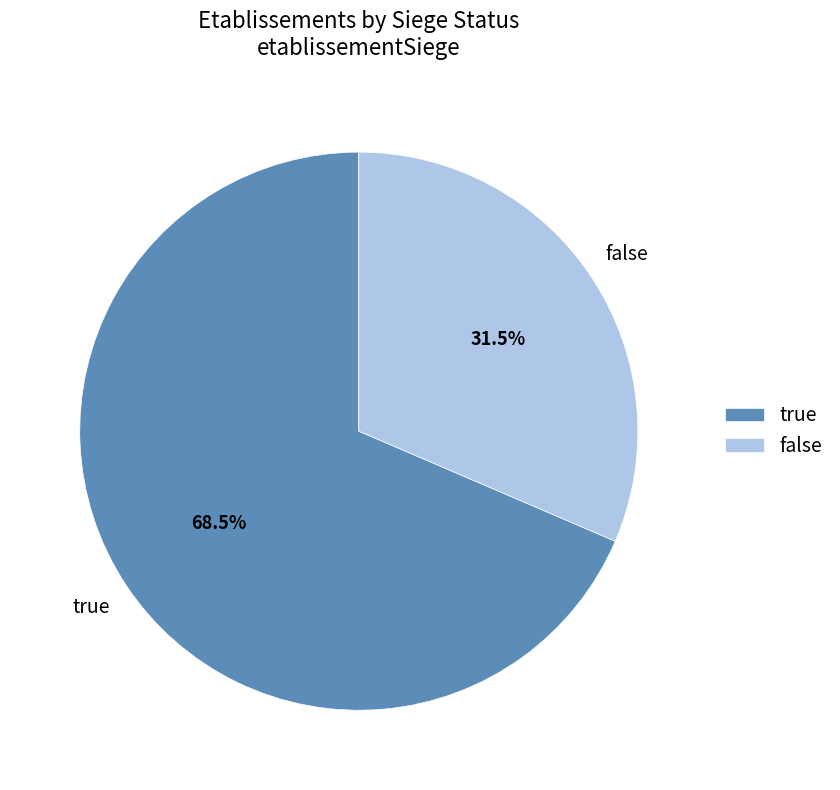

What percentage is NOT represented by true?

31.5%